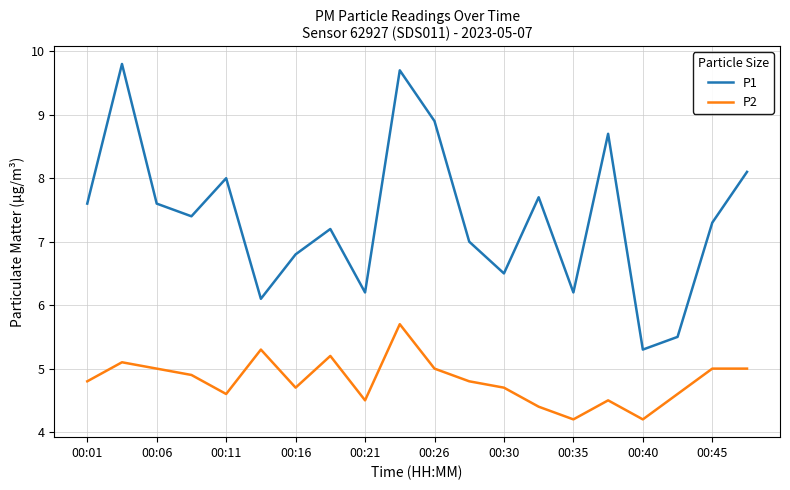

What is the difference between the maximum and second lowest values in the P2 series?

1.5